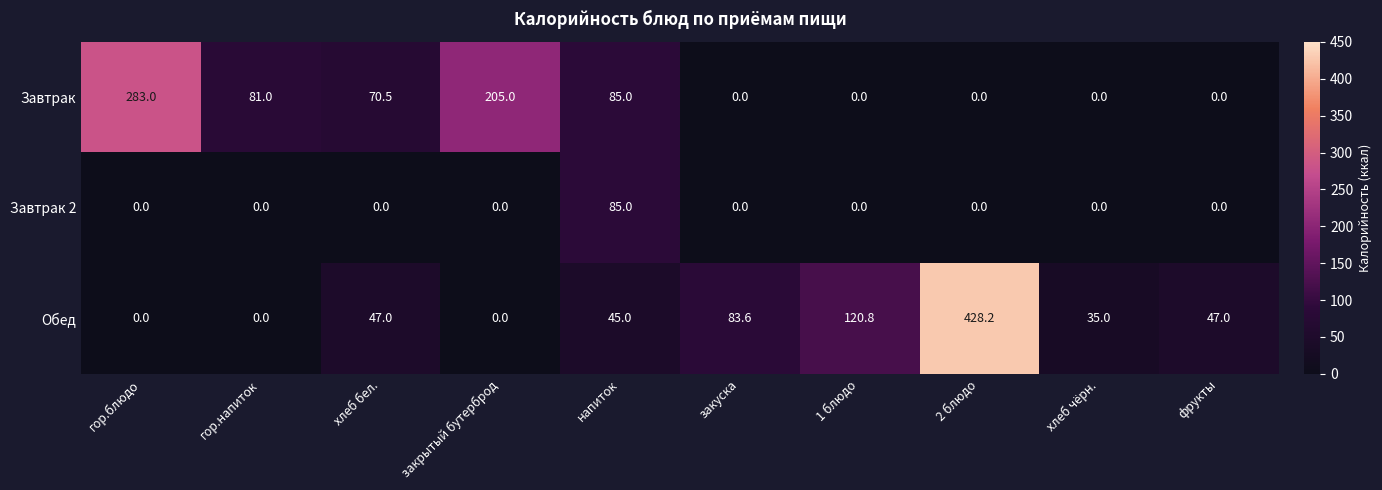

At which label does Обед reach its peak?

2 блюдо